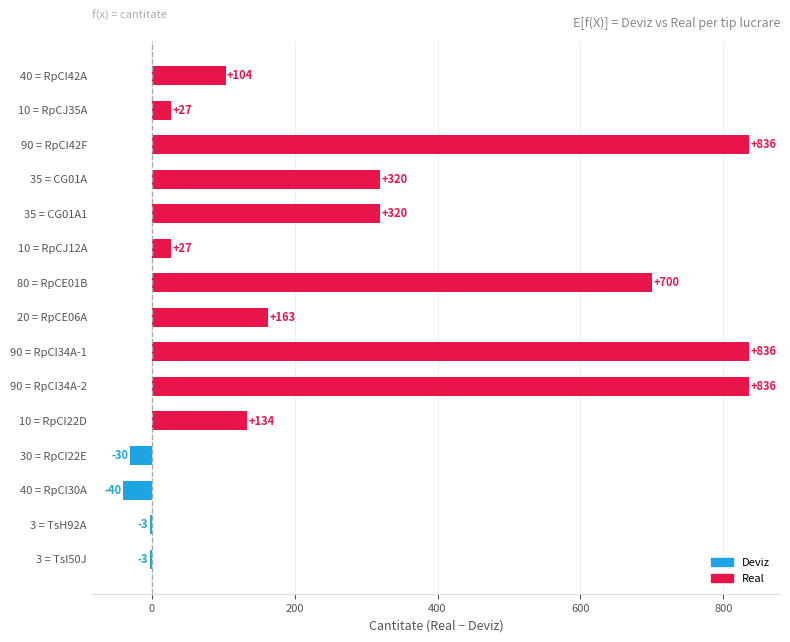

What is the label of the 4th bar from the top?

35 = CG01A